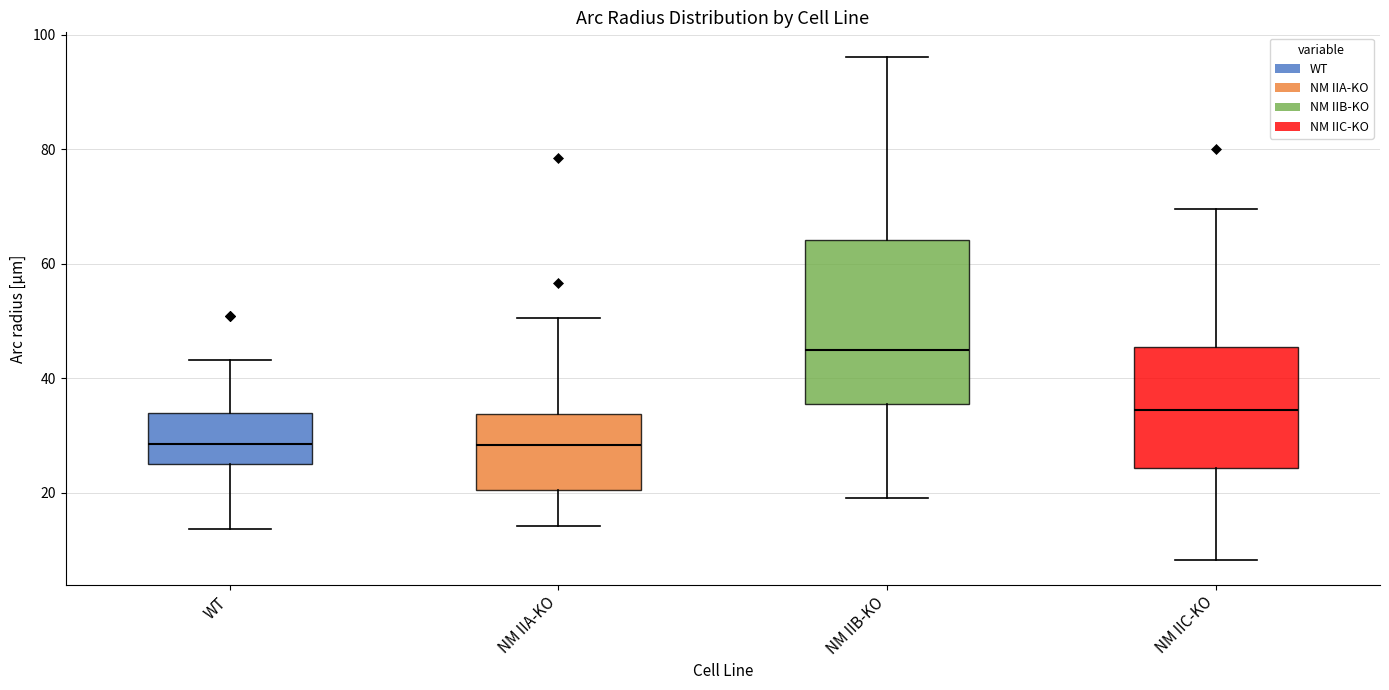

Reading left to right, read every box against the y-axis: the position of its median line, the range the box covers, and the ends of its whiskers. The values are not printed on the chart, so give them approximately, as read against the axis.

WT: median 28, box 26 to 34, whiskers 14 to 44
NM IIA-KO: median 28, box 20 to 34, whiskers 14 to 50
NM IIB-KO: median 44, box 36 to 64, whiskers 20 to 96
NM IIC-KO: median 34, box 24 to 46, whiskers 8 to 70